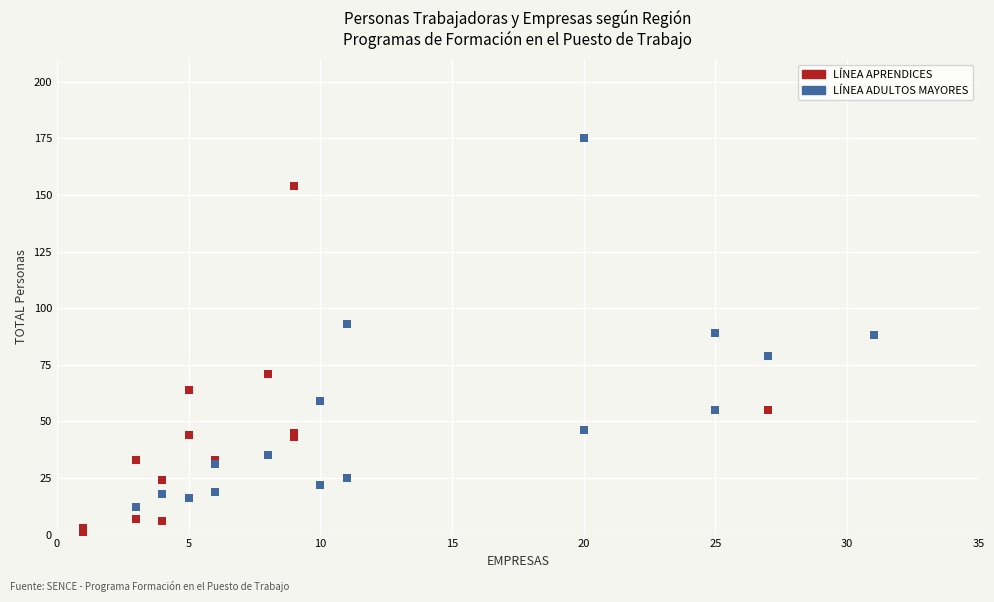

What are all the series names shown in the legend?

LÍNEA APRENDICES, LÍNEA ADULTOS MAYORES